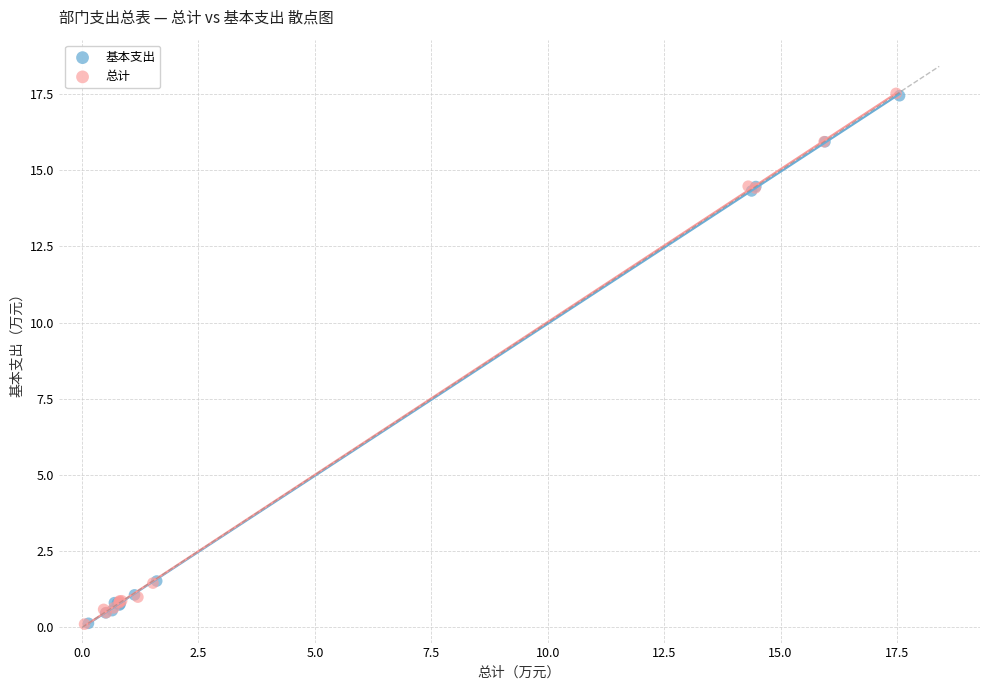

Which series has the widest spread of Y values?

总计